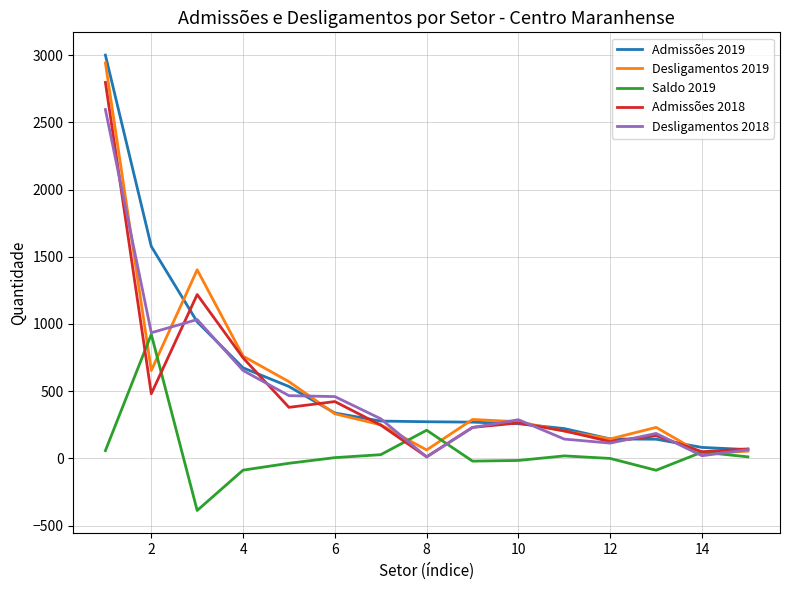

What is the maximum value for Desligamentos 2019?

2942